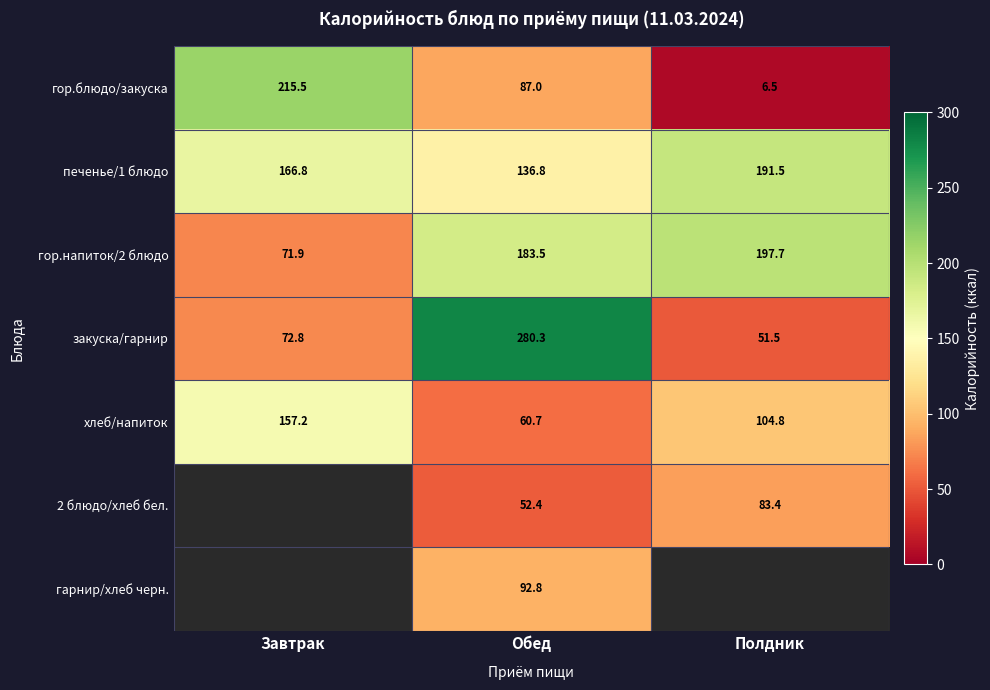

How many data points in закуска/гарнир are less than 72?

1